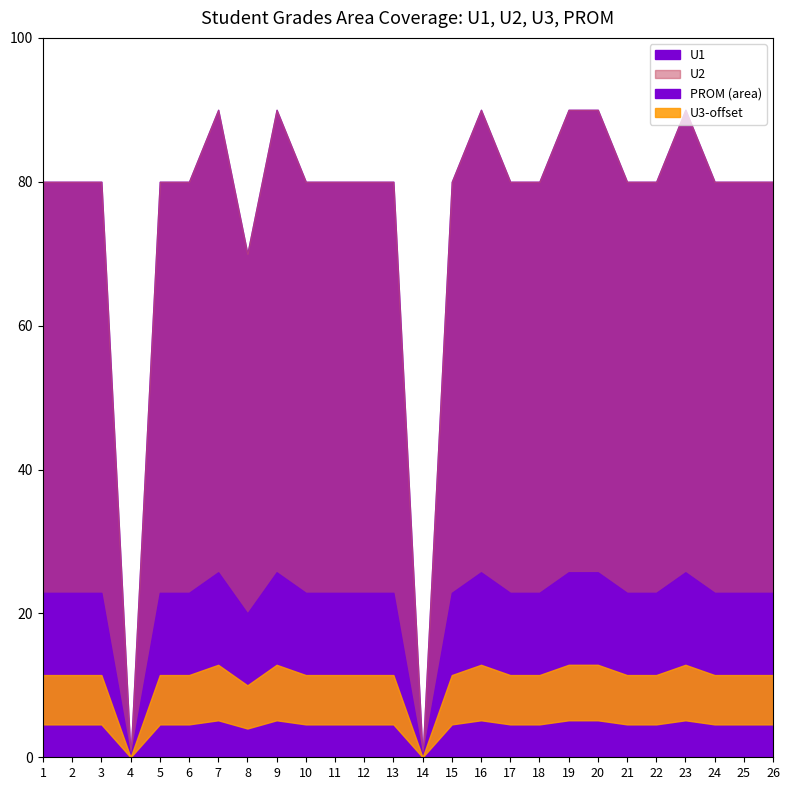

Where is the first local minimum for U1?

4